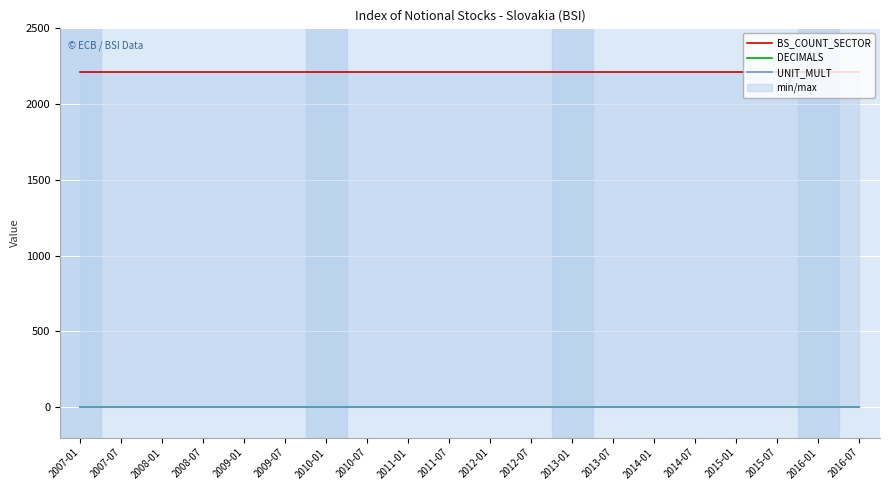

What is the sum of all BS_COUNT_SECTOR values?

44200